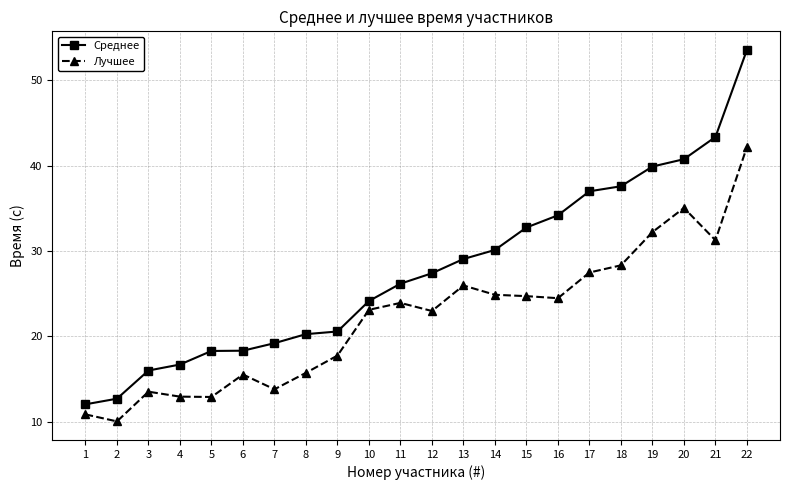

What is the sum of the Лучшее values at 20 and 6?

50.6